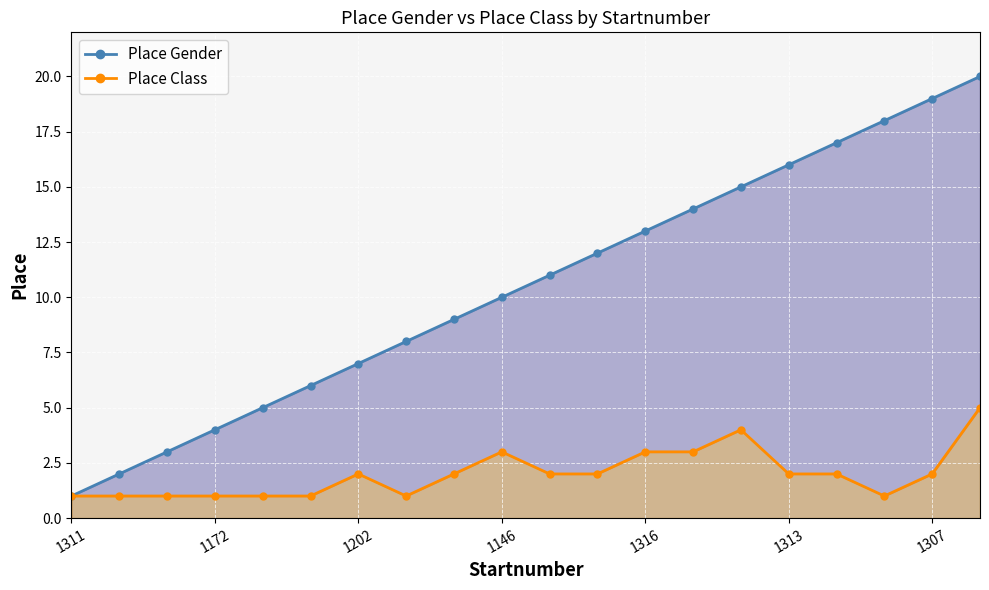

True or false: Place Class has a value of 3 at 1313.

False